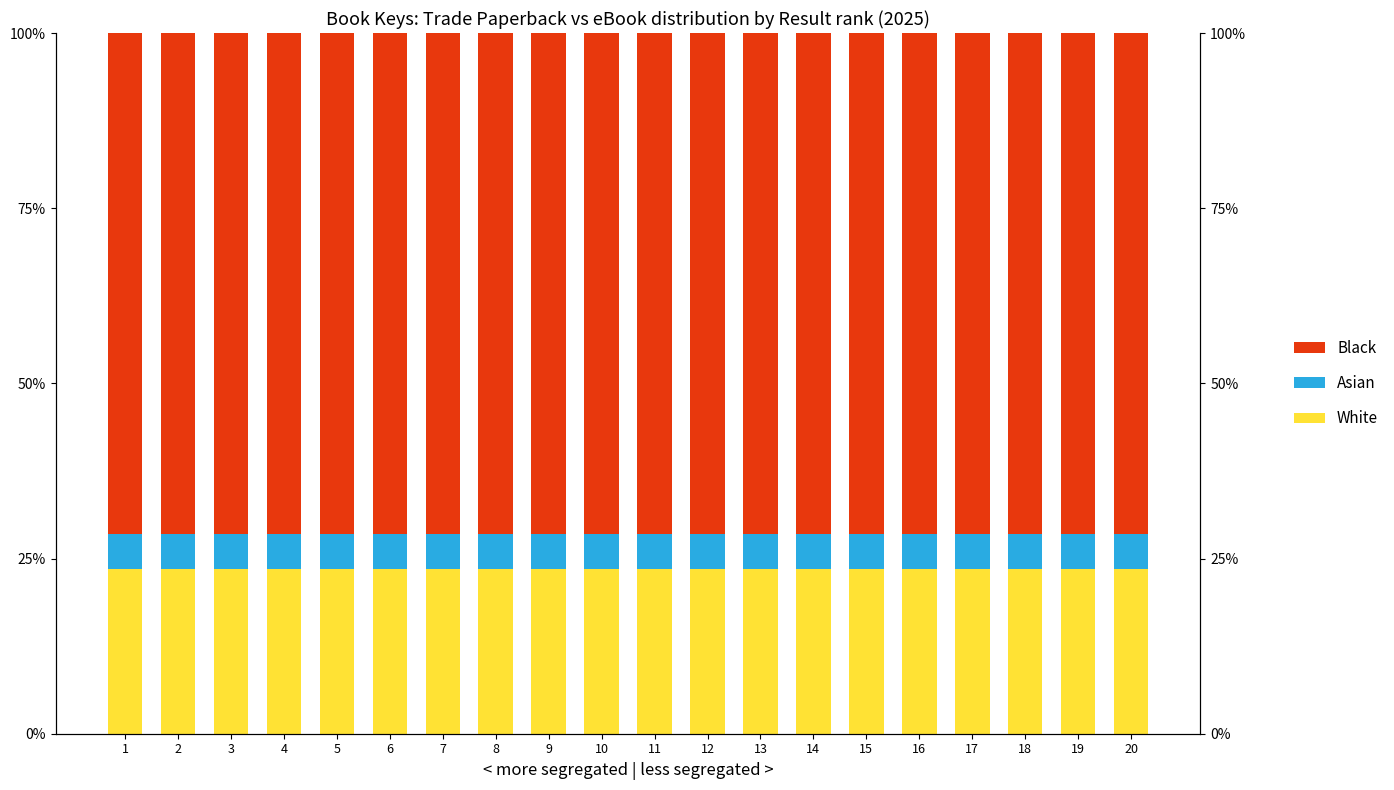

Which series changed the most between 3 and 4?

White